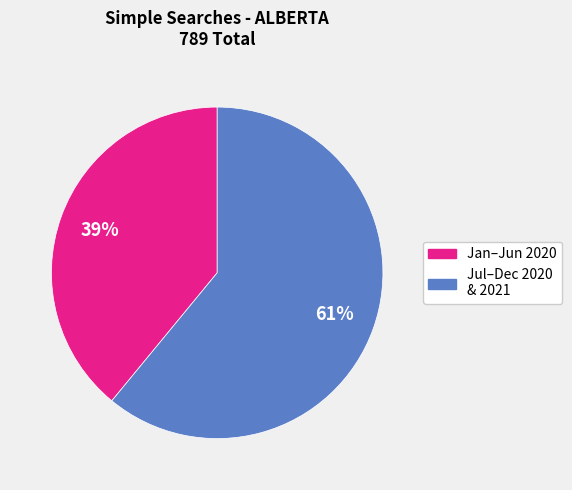

To the nearest percent, what is the difference between the largest and smallest slice percentages?

22%